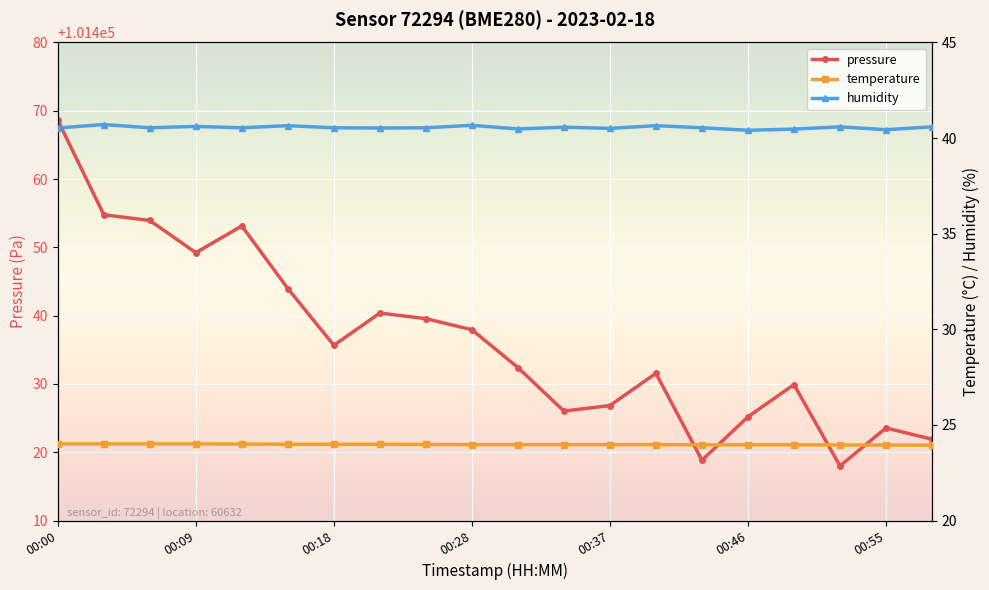

The temperature series shows 11.5 at 16. True or false?

False